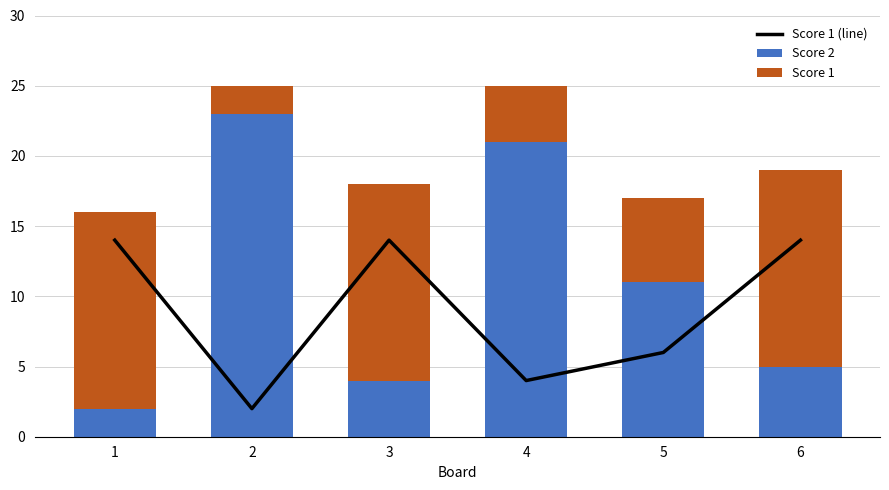

What are all the series names shown in the legend?

Score 1 (line), Score 2, Score 1